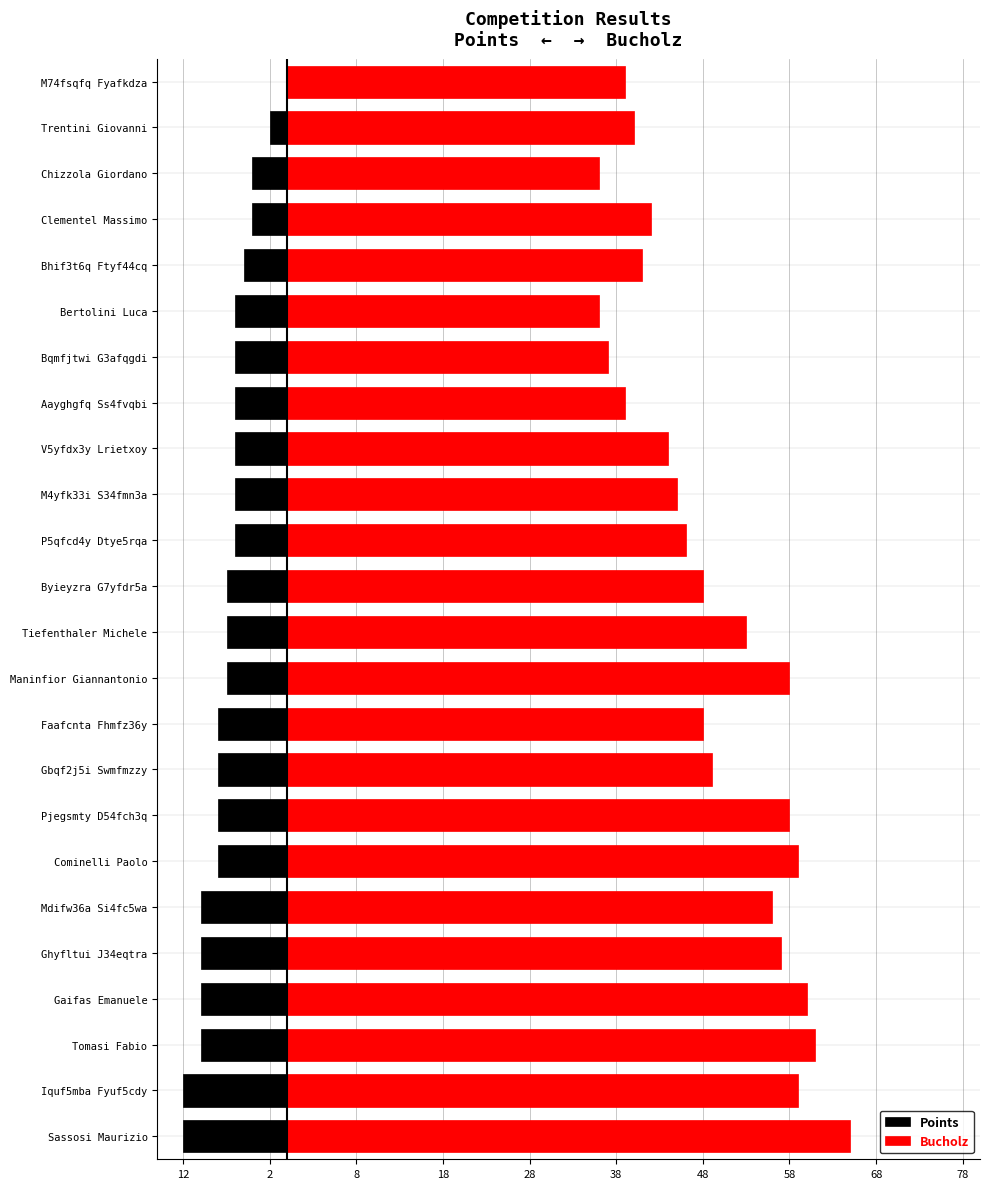

What is the sum of all Bucholz values?

1176